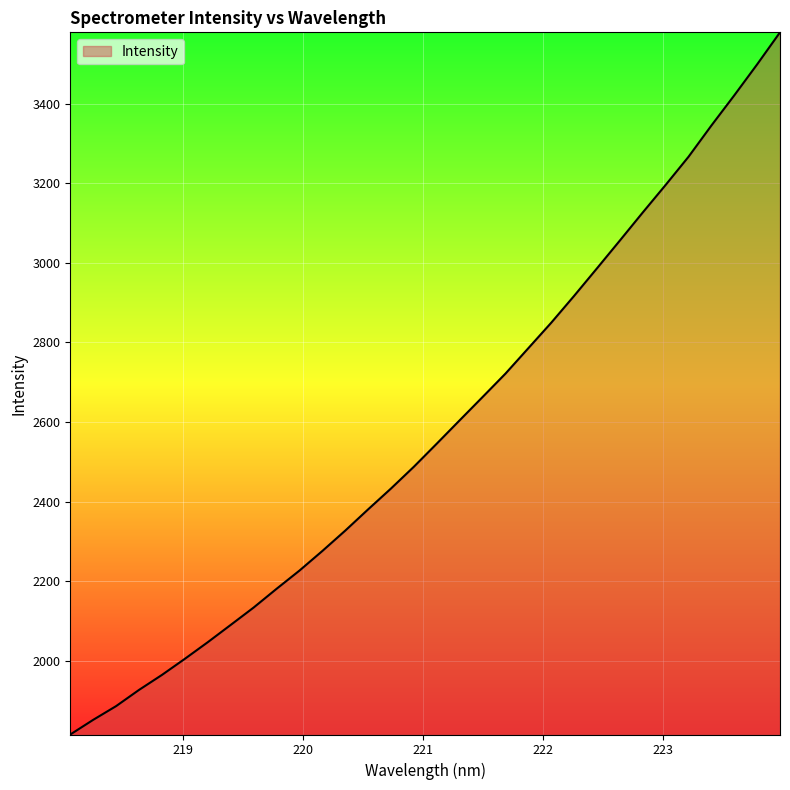

What is the minimum value shown in the chart?

1815.1